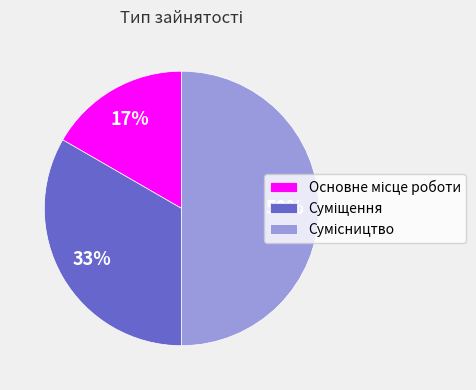

To the nearest percent, what is the average slice percentage?

33%